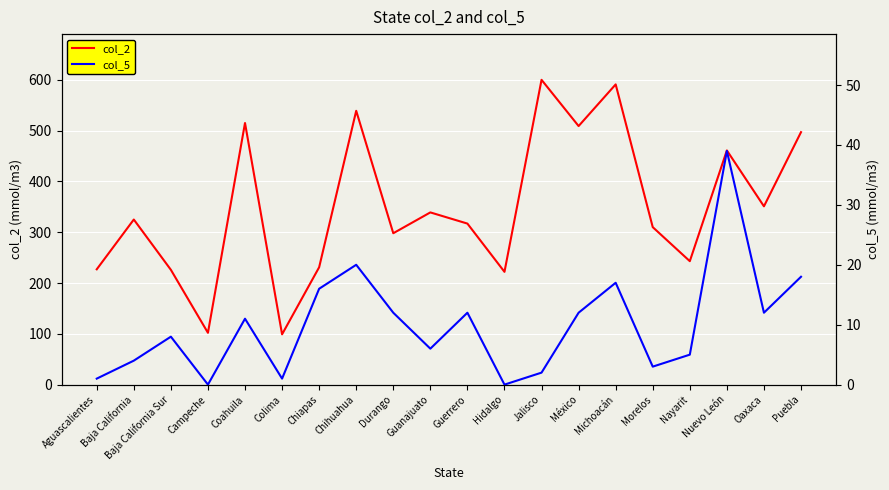

Read the col_2 value at Baja California Sur.

226